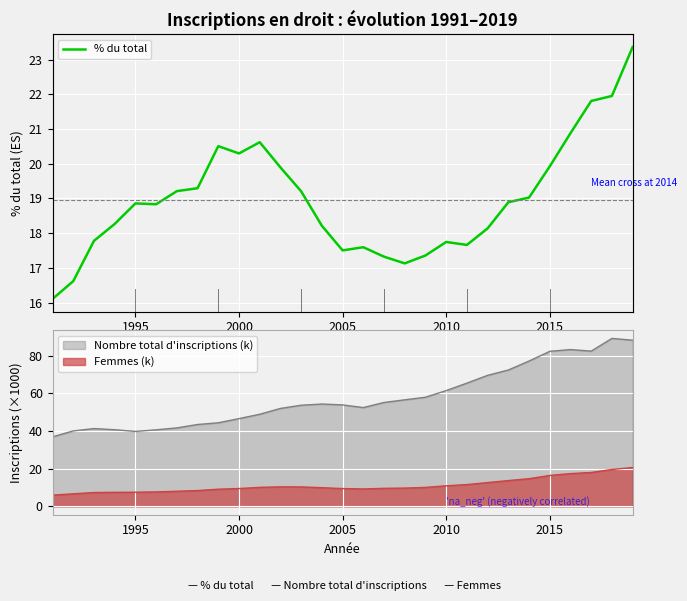

True or false: Femmes (k) and Nombre total d'inscriptions (k) intersect in this chart.

False